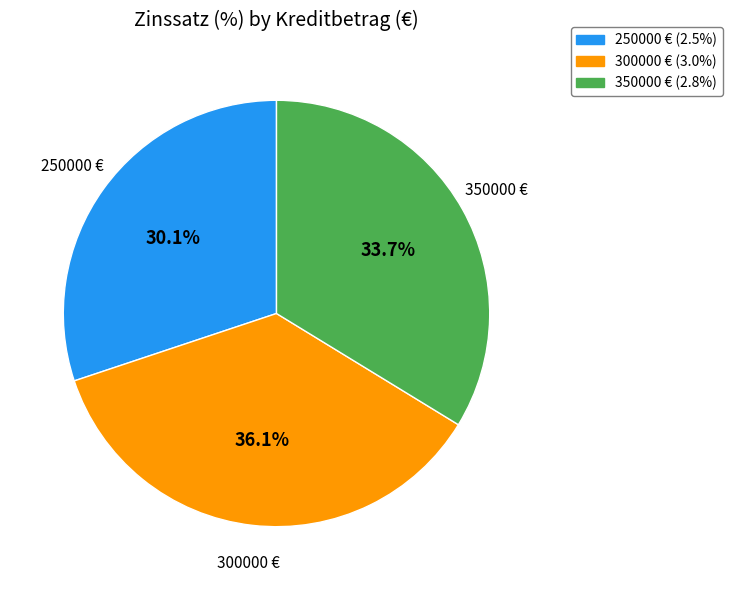

Is the sum of 300000 and 350000 greater than half?

Yes